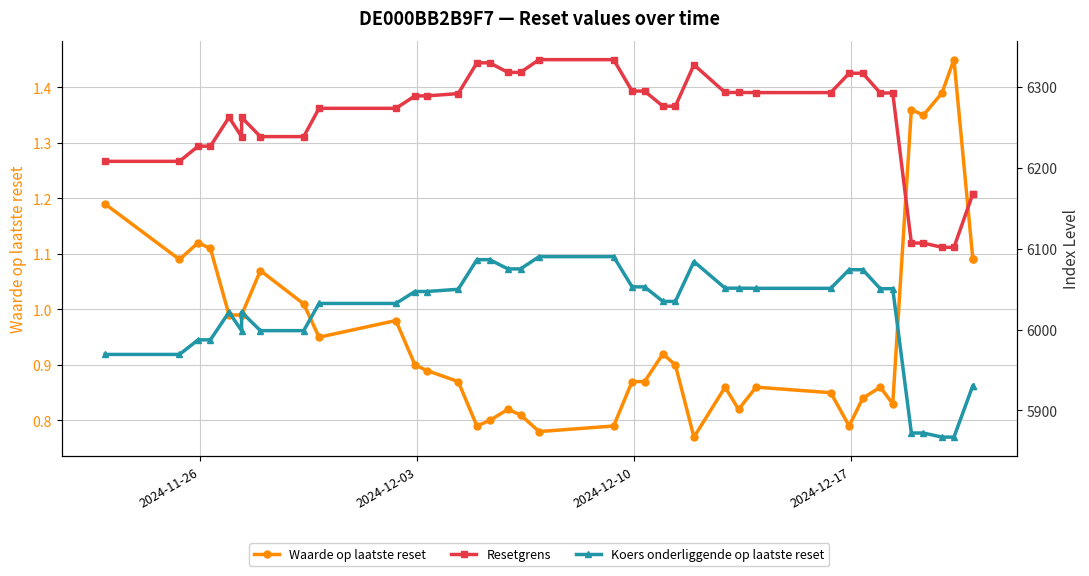

What is the average value of the Waarde op laatste reset series?

1.0